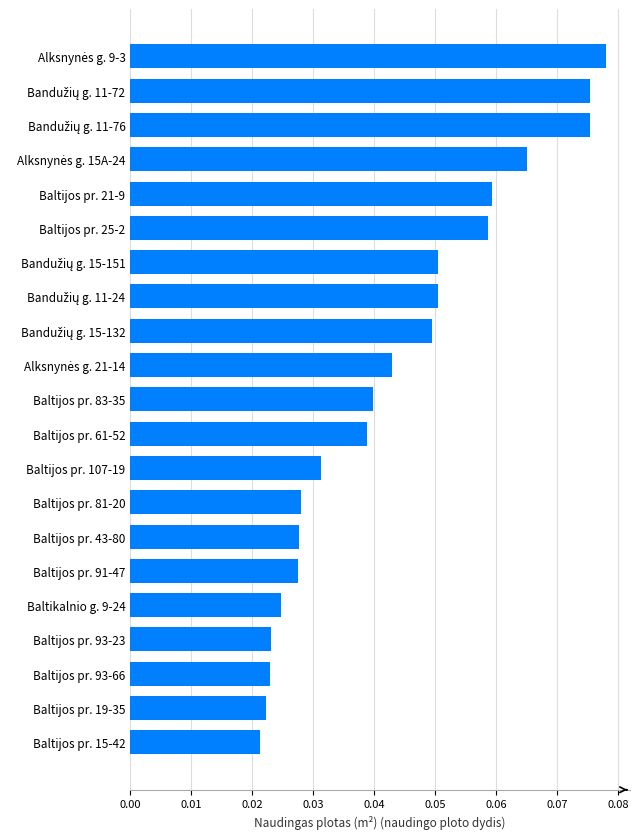

How many values are between 0 and 1?

21